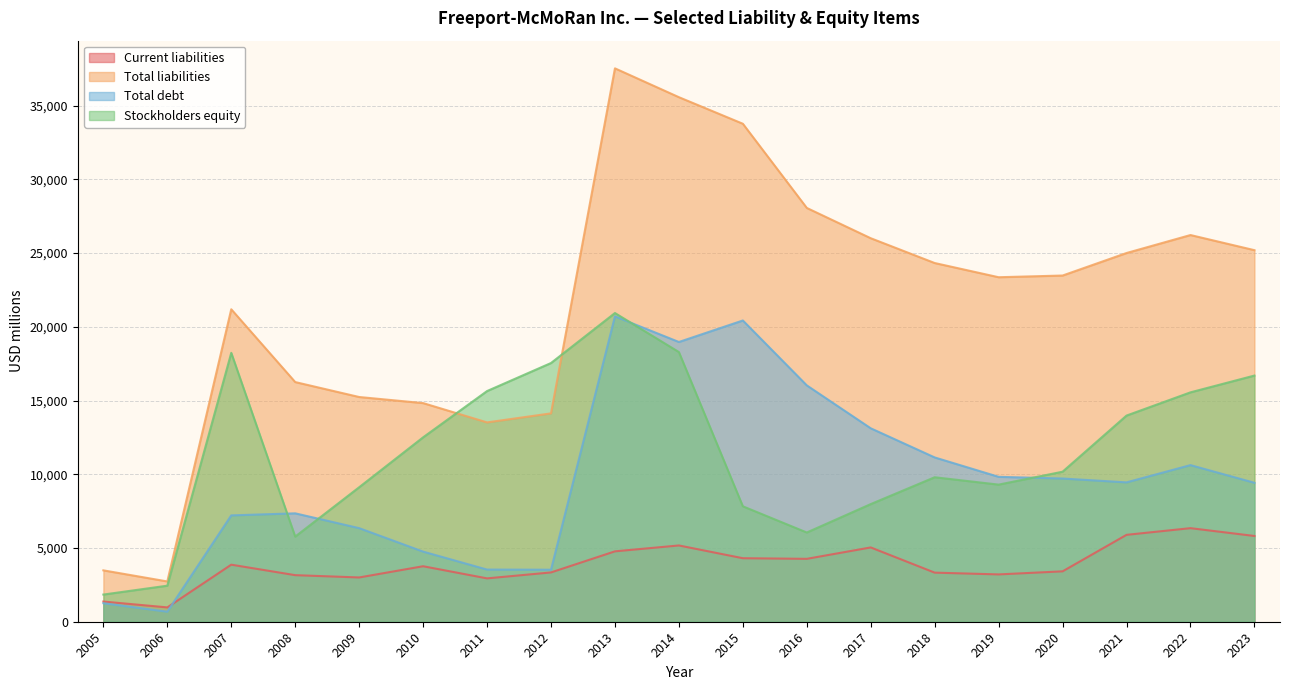

What is the difference between the highest and lowest values at 2012?

14200